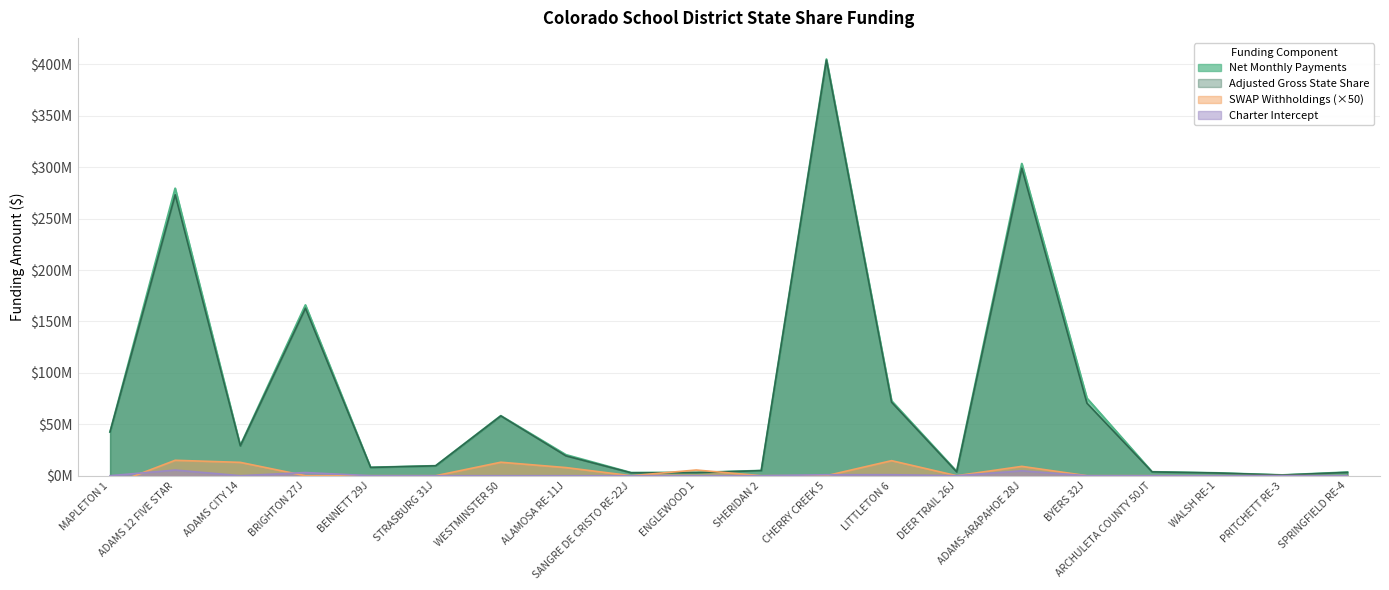

Reading left to right, extract all data points from this chart.

Net Monthly Payments: MAPLETON 1=42.4	ADAMS 12 FIVE STAR=279.4	ADAMS CITY 14=29.2	BRIGHTON 27J=165.9	BENNETT 29J=8.0	STRASBURG 31J=9.6	WESTMINSTER 50=58.3	ALAMOSA RE-11J=20.3	SANGRE DE CRISTO RE-22J=2.9	ENGLEWOOD 1=3.0	SHERIDAN 2=4.9	CHERRY CREEK 5=405.1	LITTLETON 6=72.8	DEER TRAIL 26J=4.1	ADAMS-ARAPAHOE 28J=303.4	BYERS 32J=75.3	ARCHULETA COUNTY 50JT=3.7	WALSH RE-1=2.6	PRITCHETT RE-3=0.6	SPRINGFIELD RE-4=3.4
SWAP Withholdings: MAPLETON 1=-9.2	ADAMS 12 FIVE STAR=15.0	ADAMS CITY 14=13.0	BRIGHTON 27J=0.0	BENNETT 29J=0.0	STRASBURG 31J=0.0	WESTMINSTER 50=13.1	ALAMOSA RE-11J=7.9	SANGRE DE CRISTO RE-22J=0.0	ENGLEWOOD 1=5.5	SHERIDAN 2=0.0	CHERRY CREEK 5=0.0	LITTLETON 6=14.6	DEER TRAIL 26J=0.0	ADAMS-ARAPAHOE 28J=9.1	BYERS 32J=0.0	ARCHULETA COUNTY 50JT=0.0	WALSH RE-1=0.0	PRITCHETT RE-3=0.0	SPRINGFIELD RE-4=0.0
Charter Intercept: MAPLETON 1=0.0	ADAMS 12 FIVE STAR=5.5	ADAMS CITY 14=0.0	BRIGHTON 27J=3.1	BENNETT 29J=0.0	STRASBURG 31J=0.0	WESTMINSTER 50=0.0	ALAMOSA RE-11J=0.0	SANGRE DE CRISTO RE-22J=0.0	ENGLEWOOD 1=0.0	SHERIDAN 2=0.0	CHERRY CREEK 5=0.9	LITTLETON 6=1.0	DEER TRAIL 26J=0.0	ADAMS-ARAPAHOE 28J=4.8	BYERS 32J=0.0	ARCHULETA COUNTY 50JT=0.0	WALSH RE-1=0.0	PRITCHETT RE-3=0.0	SPRINGFIELD RE-4=0.0
Adjusted Gross State Share: MAPLETON 1=42.6	ADAMS 12 FIVE STAR=273.2	ADAMS CITY 14=29.0	BRIGHTON 27J=162.8	BENNETT 29J=8.0	STRASBURG 31J=9.6	WESTMINSTER 50=58.1	ALAMOSA RE-11J=19.3	SANGRE DE CRISTO RE-22J=2.8	ENGLEWOOD 1=2.9	SHERIDAN 2=4.9	CHERRY CREEK 5=404.1	LITTLETON 6=71.5	DEER TRAIL 26J=3.7	ADAMS-ARAPAHOE 28J=299.1	BYERS 32J=70.5	ARCHULETA COUNTY 50JT=3.7	WALSH RE-1=2.6	PRITCHETT RE-3=0.6	SPRINGFIELD RE-4=3.2